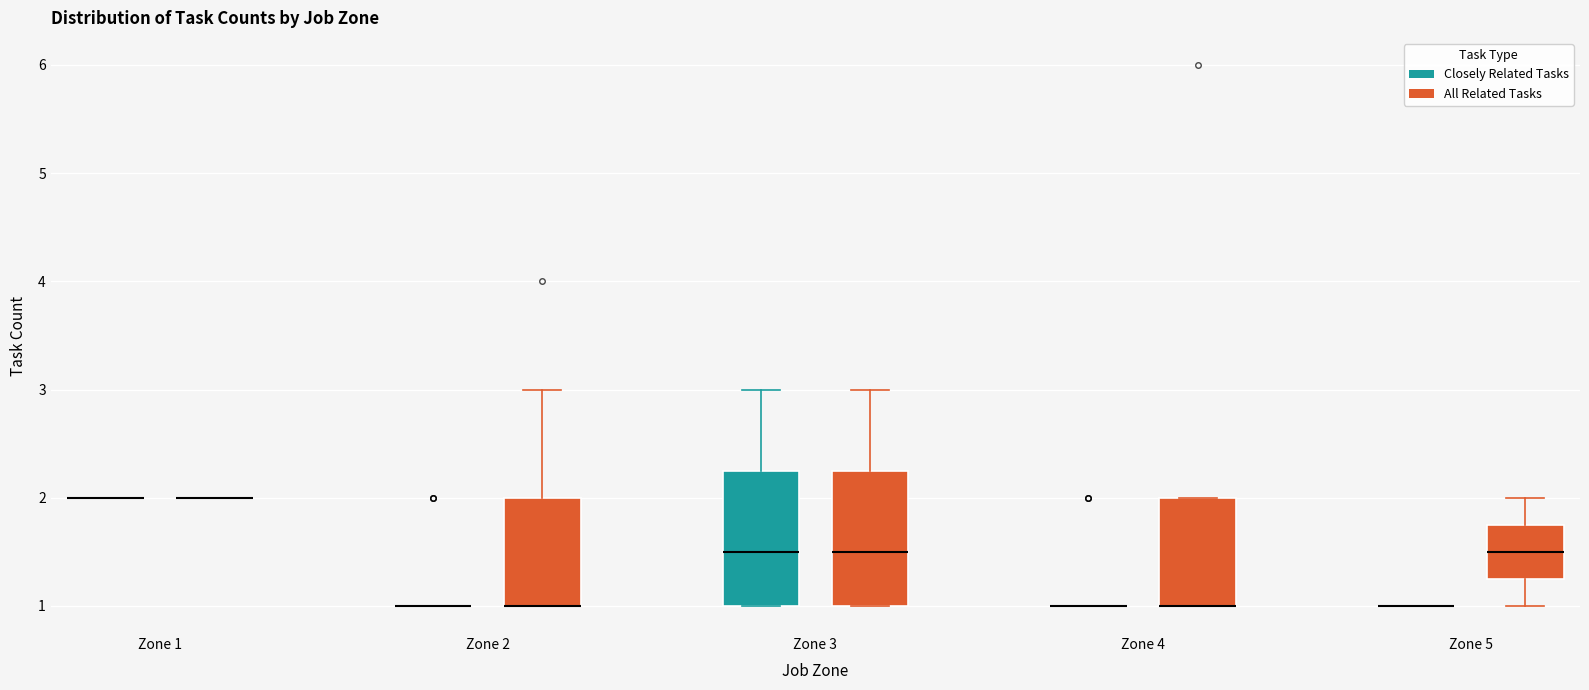

Reading left to right, read every box against the y-axis: the position of its median line, the range the box covers, and the ends of its whiskers. The values are not printed on the chart, so give them approximately, as read against the axis.

Zone 1 (Closely Related Tasks): box collapsed to a line at 2.0, whiskers 2.0 to 2.0
Zone 1 (All Related Tasks): box collapsed to a line at 2.0, whiskers 2.0 to 2.0
Zone 2 (Closely Related Tasks): box collapsed to a line at 1.0, whiskers 1.0 to 1.0
Zone 2 (All Related Tasks): median 1.0 (drawn on the box's lower edge), box 1.0 to 2.0, whiskers 1.0 to 3.0
Zone 3 (Closely Related Tasks): median 1.5, box 1.0 to 2.3, whiskers 1.0 to 3.0
Zone 3 (All Related Tasks): median 1.5, box 1.0 to 2.3, whiskers 1.0 to 3.0
Zone 4 (Closely Related Tasks): box collapsed to a line at 1.0, whiskers 1.0 to 1.0
Zone 4 (All Related Tasks): median 1.0 (drawn on the box's lower edge), box 1.0 to 2.0, whiskers 1.0 to 2.0
Zone 5 (Closely Related Tasks): box collapsed to a line at 1.0, whiskers 1.0 to 1.0
Zone 5 (All Related Tasks): median 1.5, box 1.3 to 1.8, whiskers 1.0 to 2.0